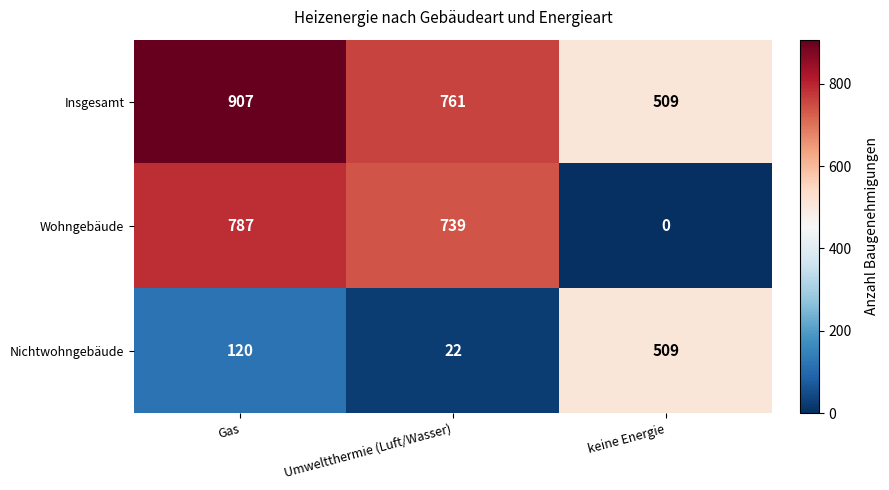

Which category has the lowest value across all series?

keine Energie